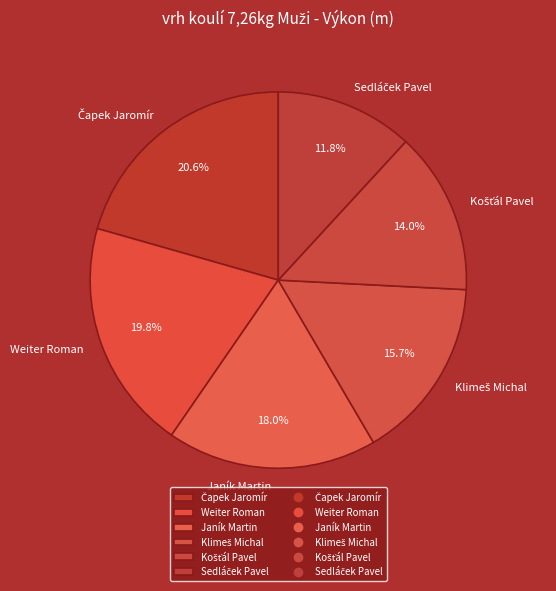

Which has a higher value, Janík Martin or Weiter Roman?

Weiter Roman